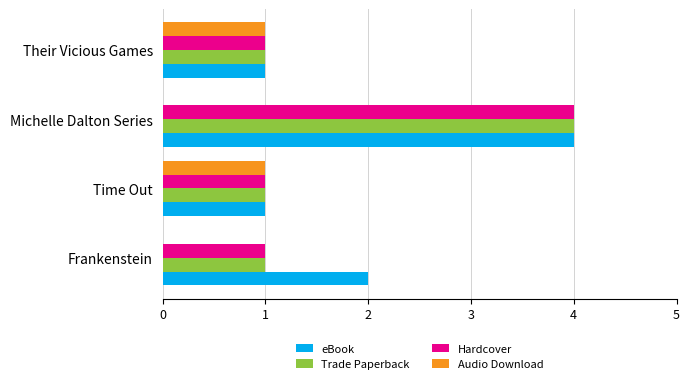

Which series has the largest total across all categories?

eBook